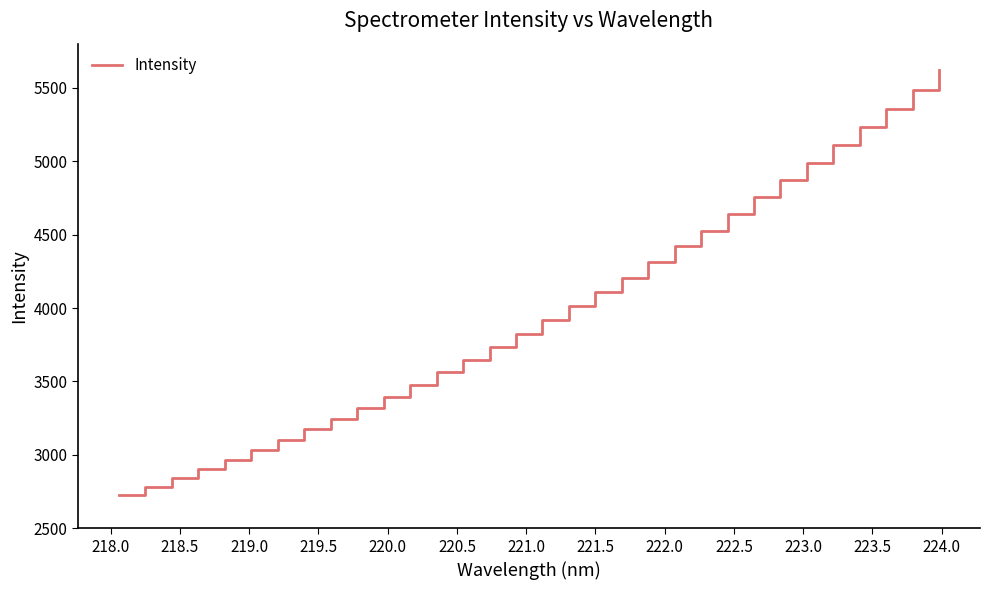

Reading left to right, extract all data points from this chart.

2726.5	2784.0	2842.9	2906.2	2967.4	3033.7	3104.0	3174.4	3246.4	3321.1	3397.6	3478.7	3562.2	3647.8	3734.6	3823.0	3919.4	4015.3	4108.7	4205.4	4311.6	4419.0	4527.7	4639.2	4753.7	4871.0	4989.9	5108.3	5231.1	5357.9	5486.9	5617.6